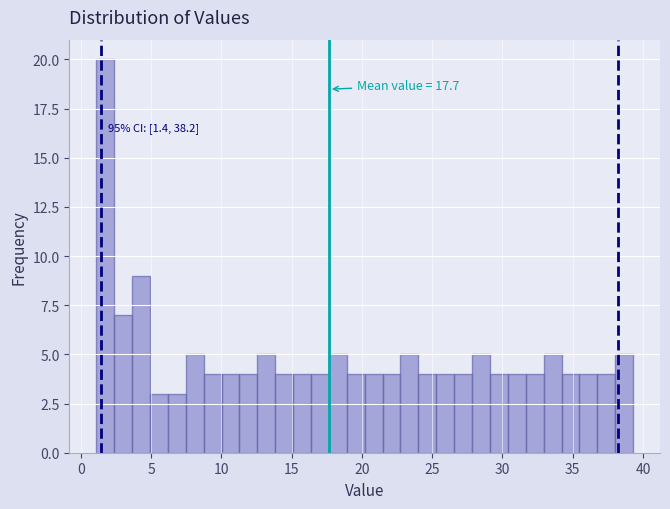

Around what value on the x-axis is the tallest bar? Give the approximate position of its centre, as read against the axis.

1.5